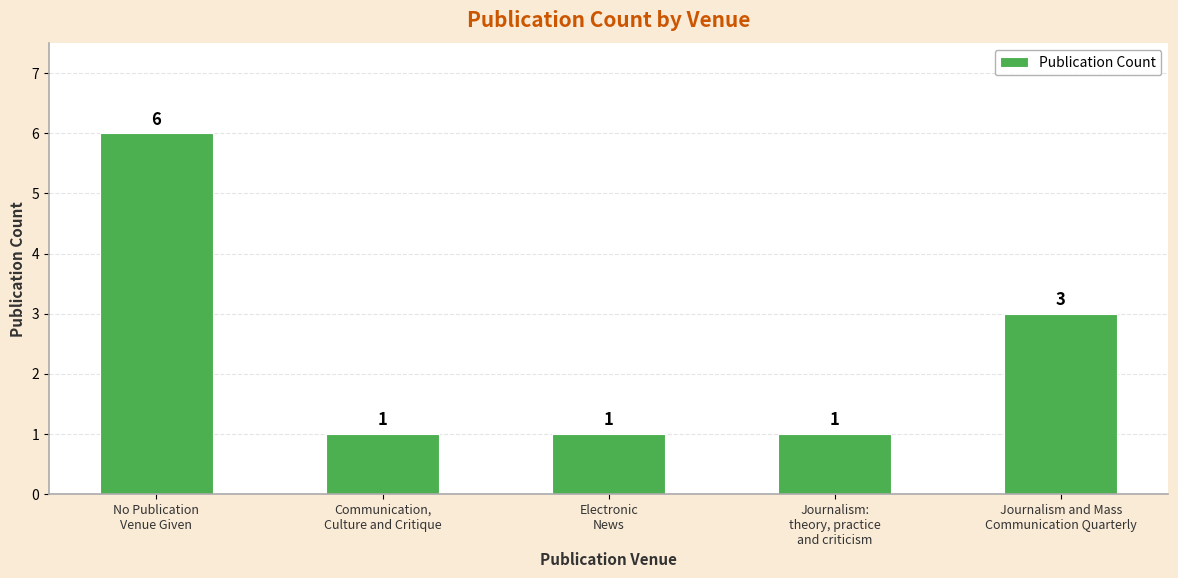

How many values are between 1 and 3?

4